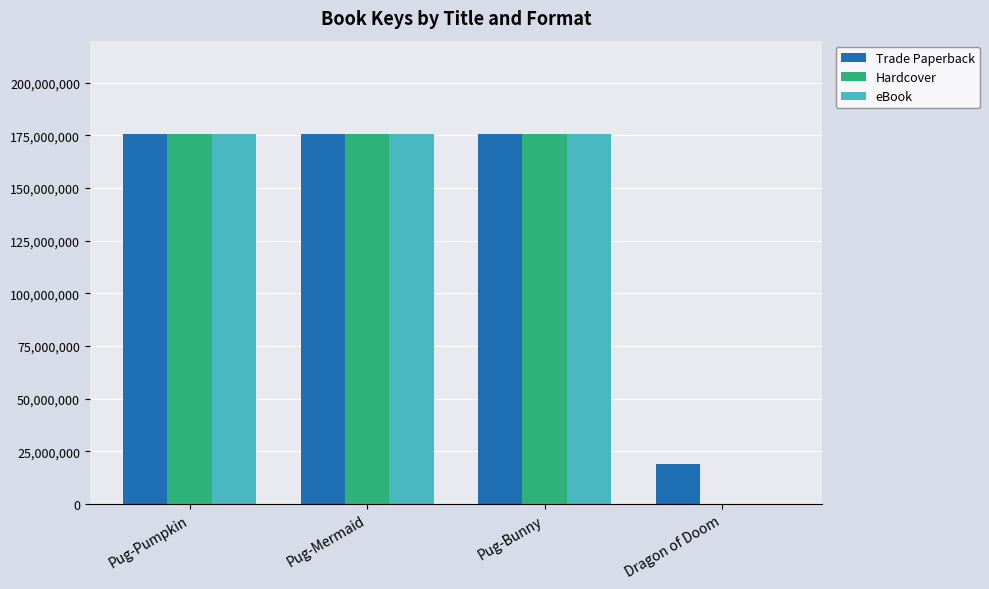

At which label does Hardcover first exceed 175640879?

Pug-Pumpkin